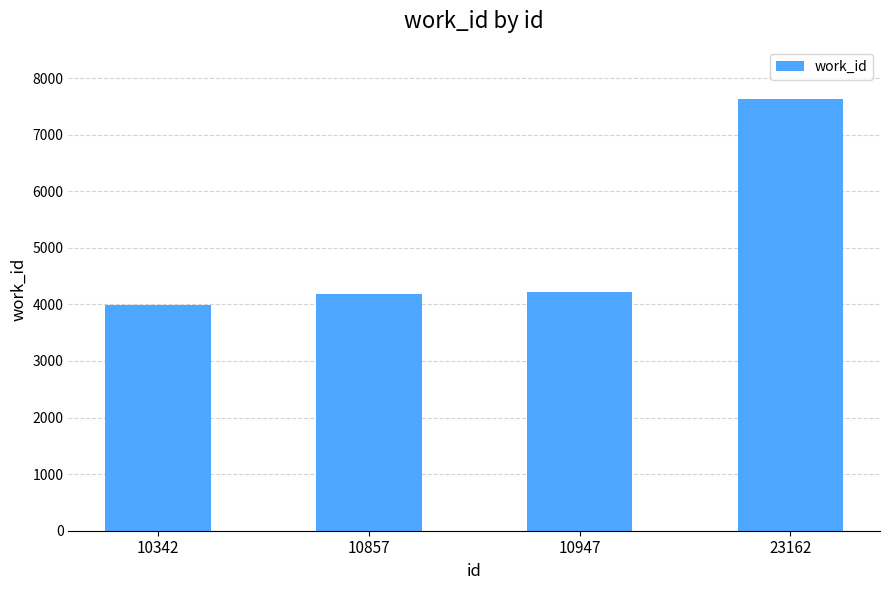

Approximately how many times larger is the value at 10947 compared to 10342?

1.1